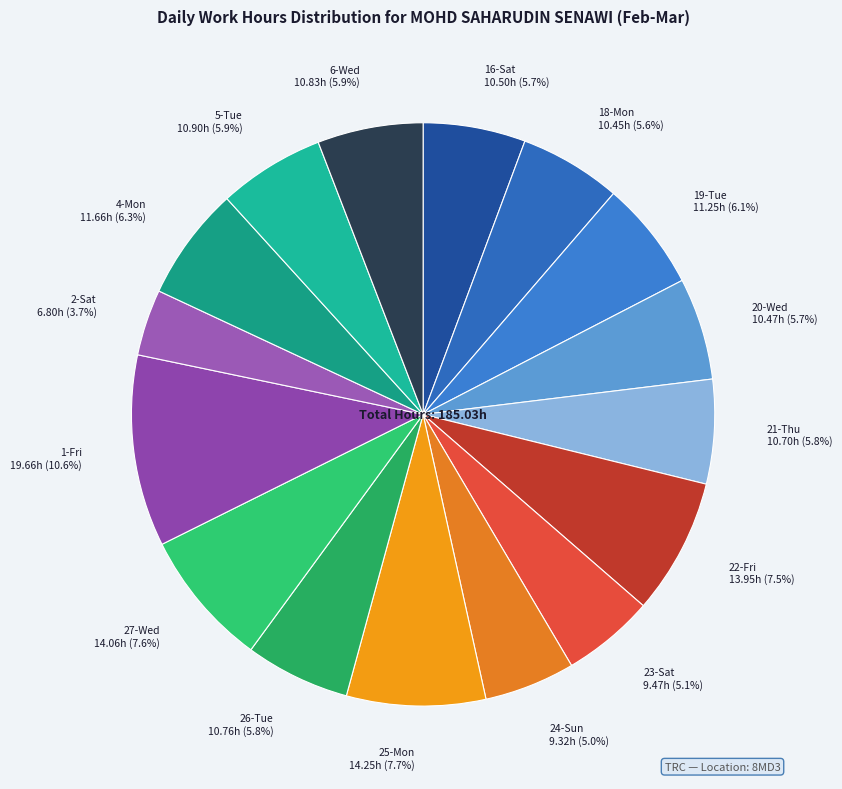

To the nearest percent, what is the combined percentage of 4-Mon and 19-Tue?

12%